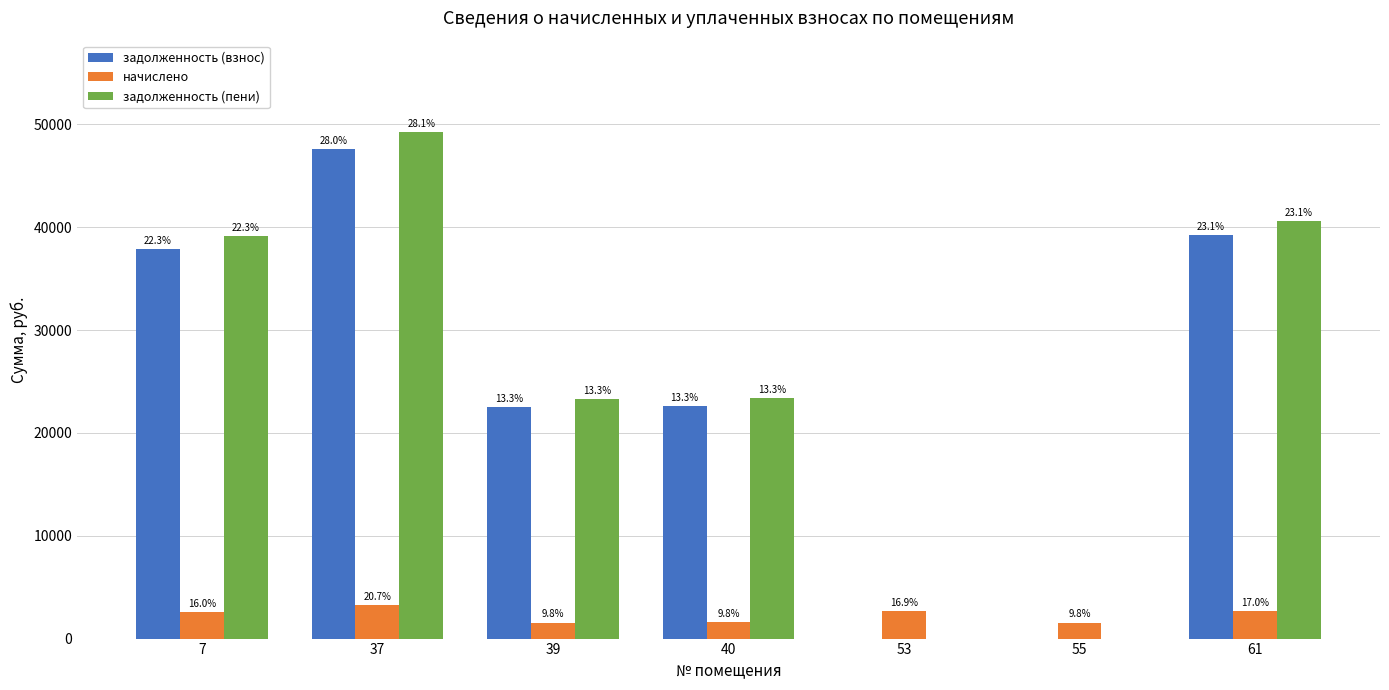

What are all the series names shown in the legend?

задолженность (взнос), начислено, задолженность (пени)